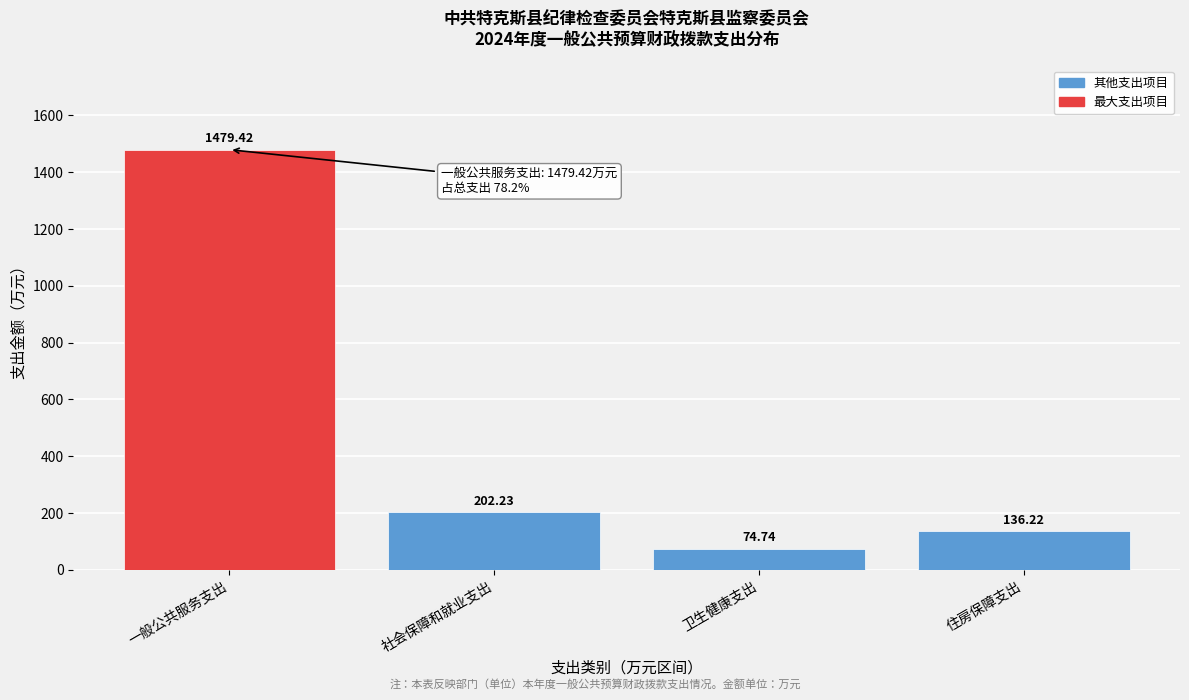

What is the ratio of the value at 社会保障和就业支出 to the value at 住房保障支出?

1.5